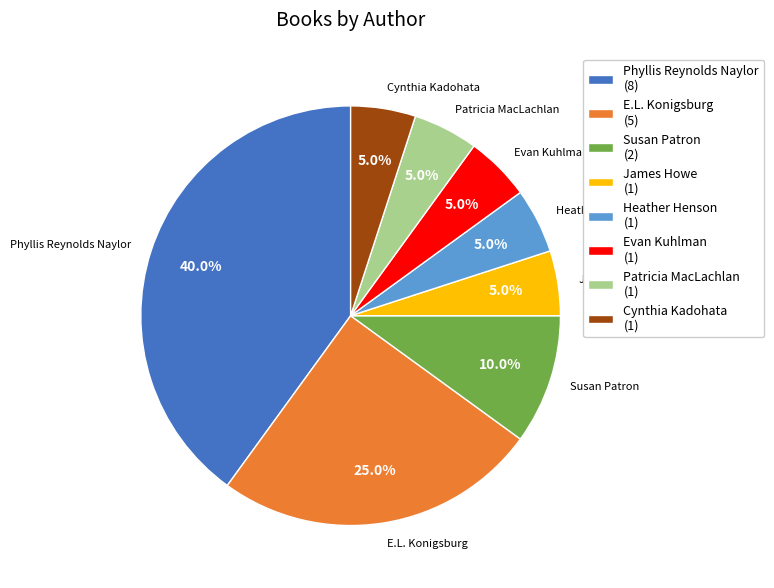

To the nearest percent, what is the difference between the largest and smallest slice percentages?

35%